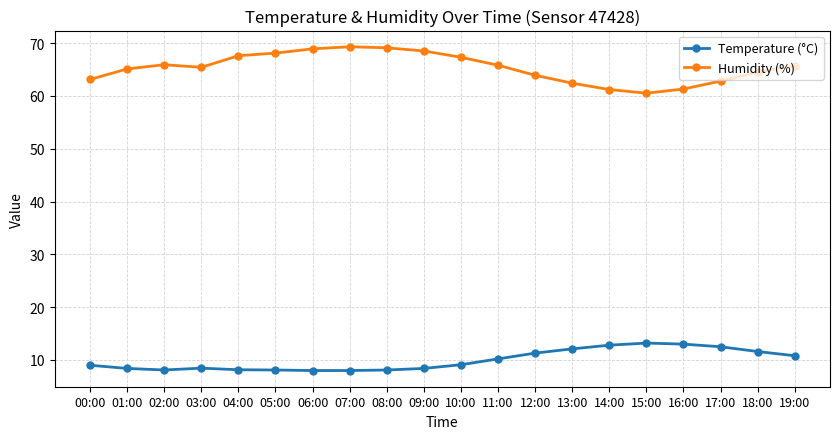

What is the difference between the maximum and second lowest values in the Humidity (%) series?

8.1